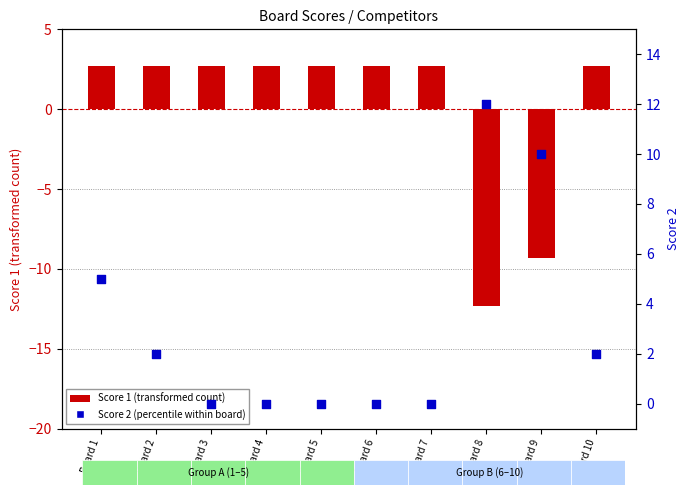

What is the total value across all series at Board 5?

2.7